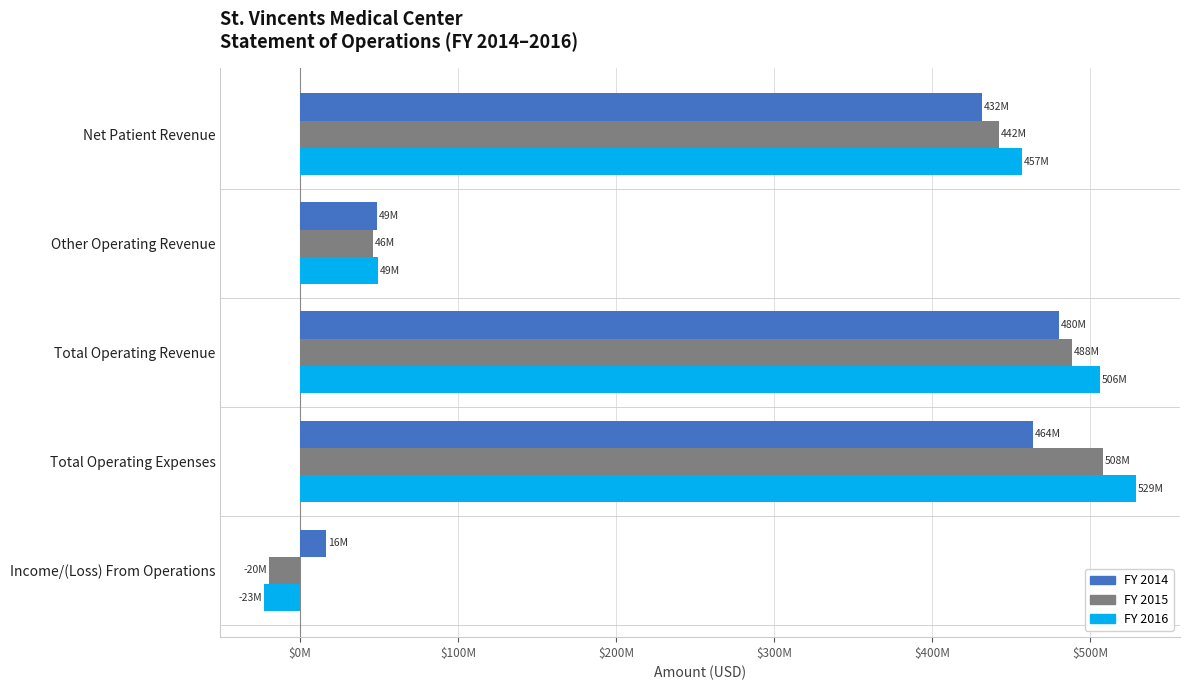

What are all the series names shown in the legend?

FY 2014, FY 2015, FY 2016